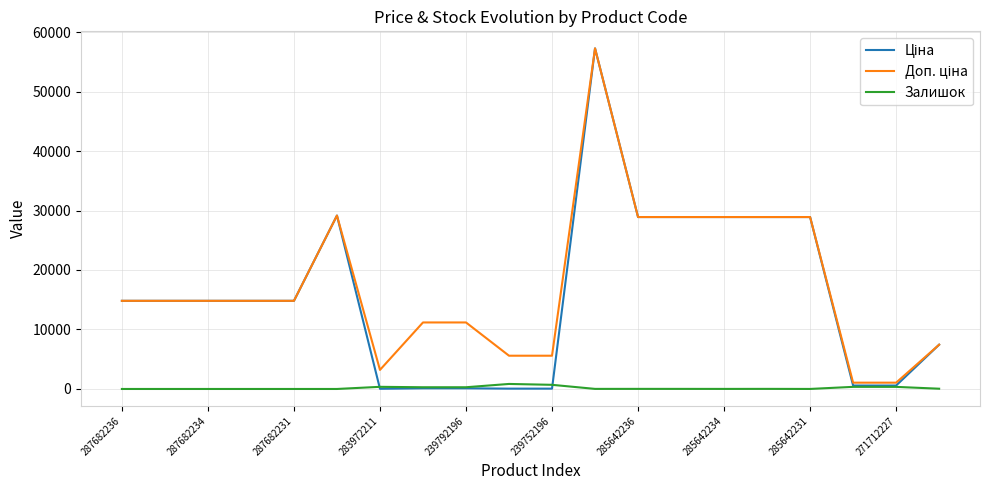

What is the greatest value displayed?

57258.0